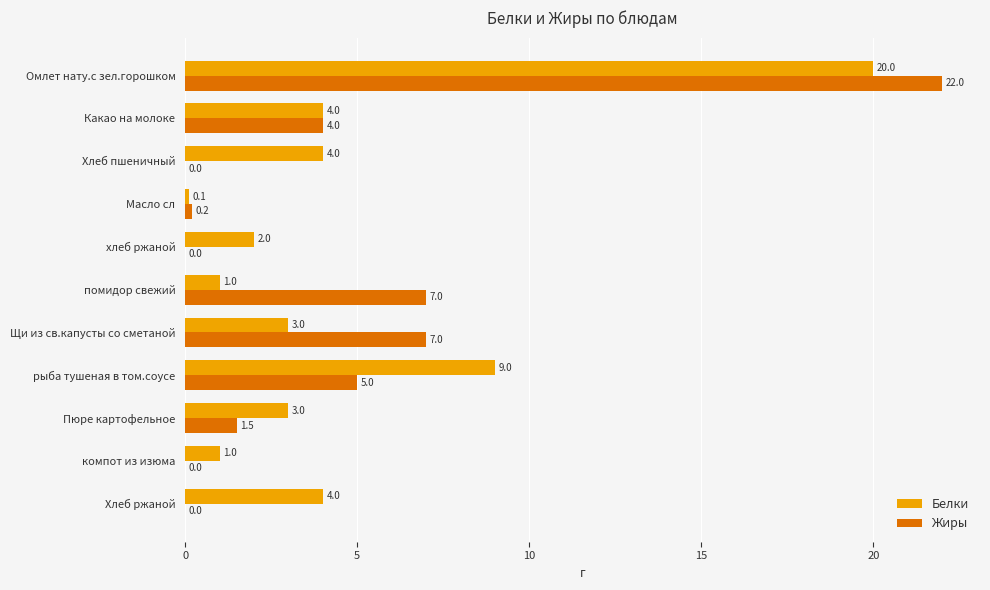

Which category has the highest value in the Жиры series?

Омлет нату.с зел.горошком